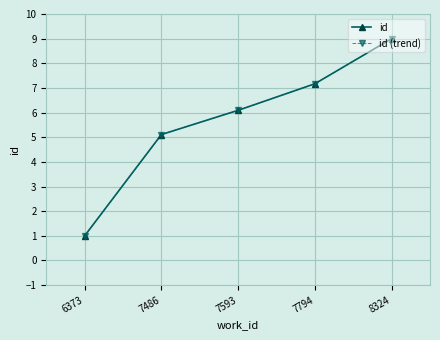

What is the total value across all series at 7593?

12.2